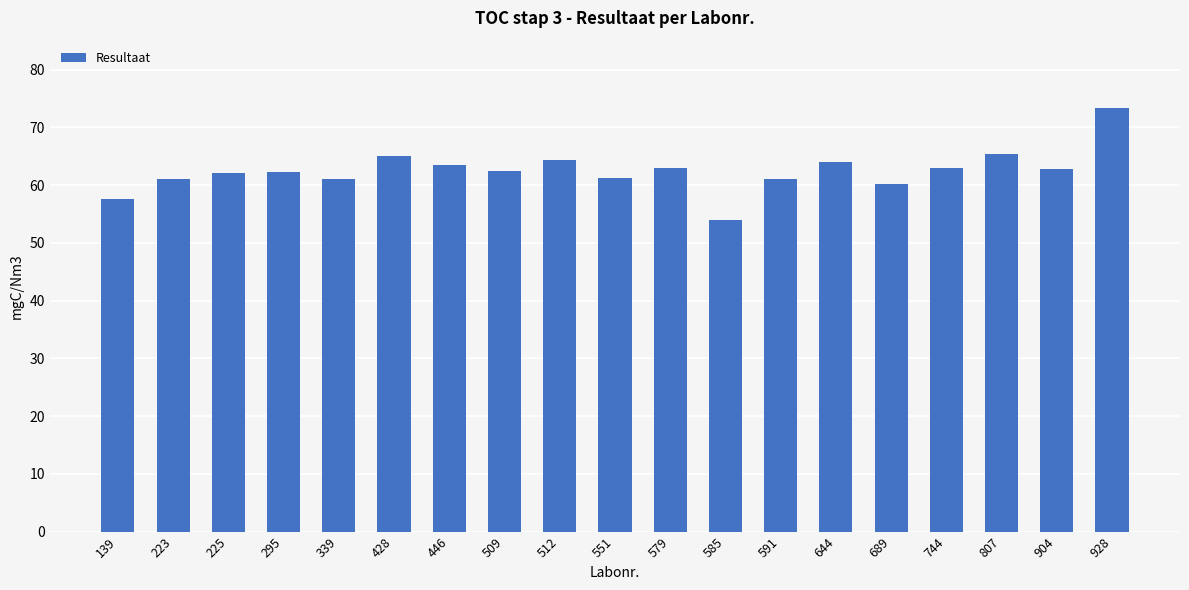

How many data points does each series have?

19